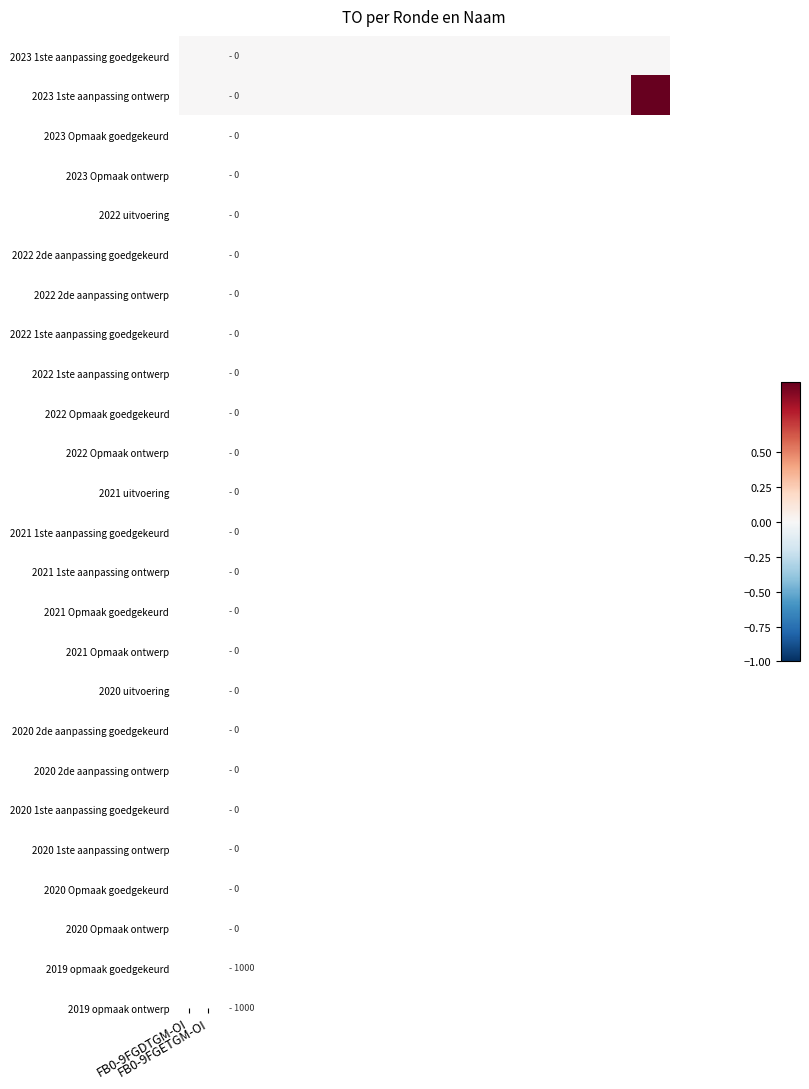

Reading left to right, list all the values displayed in this chart.

2023 1ste aanpassing goedgekeurd: 0	0	0	0	0	0	0	0	0	0	0	0	0	0	0	0	0	0	0	0	0	0	0	0	0
2023 1ste aanpassing ontwerp: 0	0	0	0	0	0	0	0	0	0	0	0	0	0	0	0	0	0	0	0	0	0	0	1	1